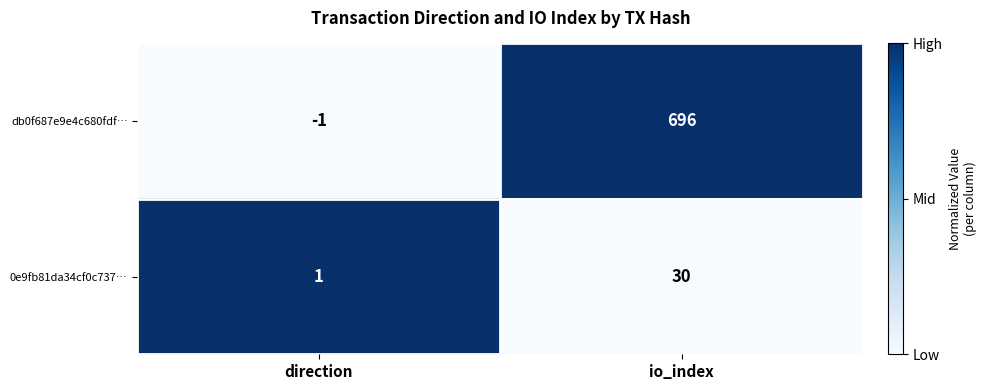

How many series are shown in this chart?

2